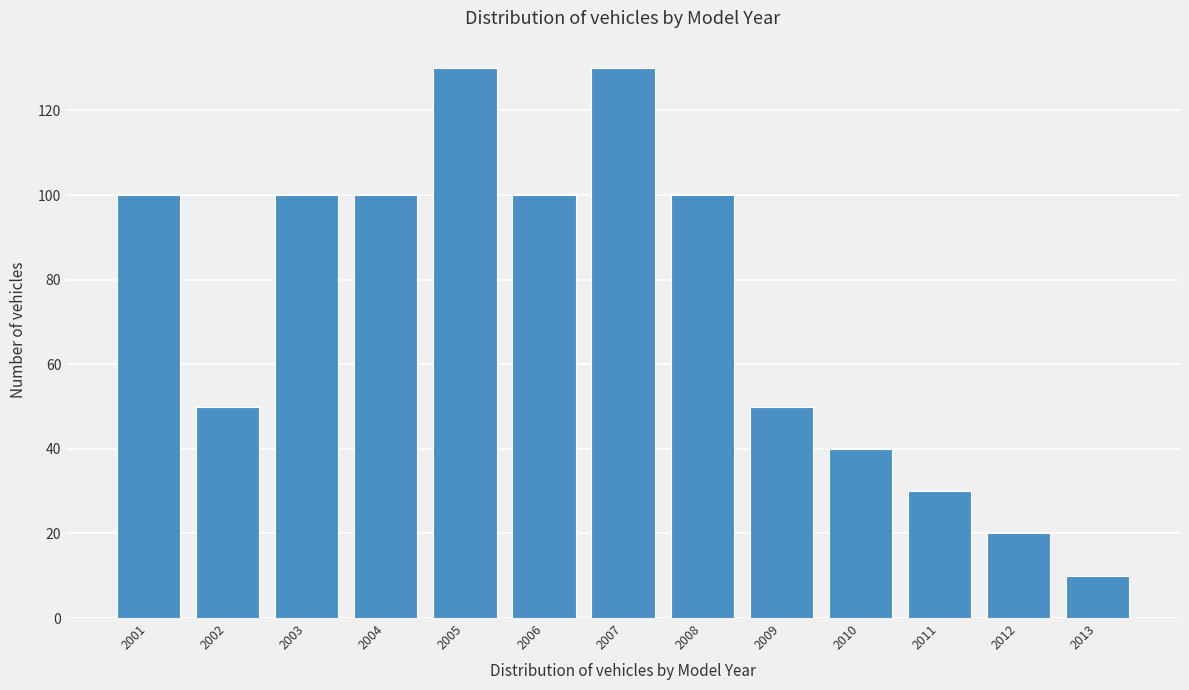

Reading left to right, list all the values displayed in this chart.

2001=100	2002=50	2003=100	2004=100	2005=130	2006=100	2007=130	2008=100	2009=50	2010=40	2011=30	2012=20	2013=10